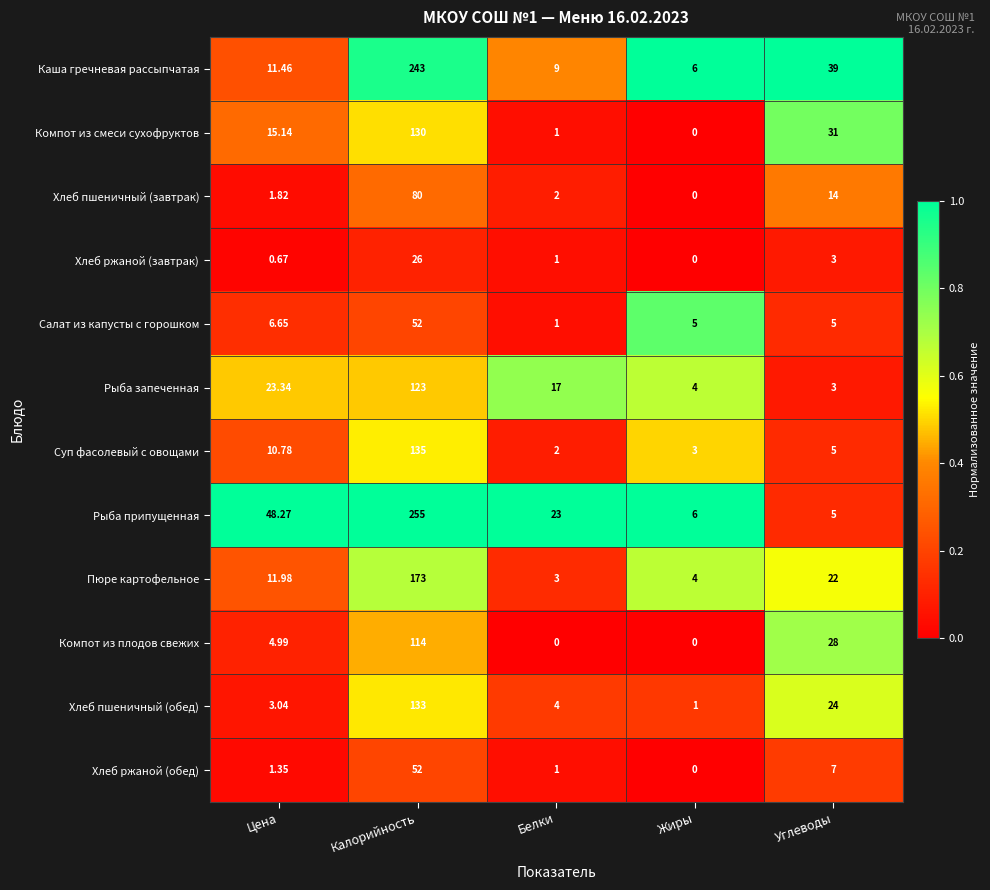

Is the value of Хлеб пшеничный (завтрак) at Жиры greater than the value of Компот из плодов свежих at Цена?

No